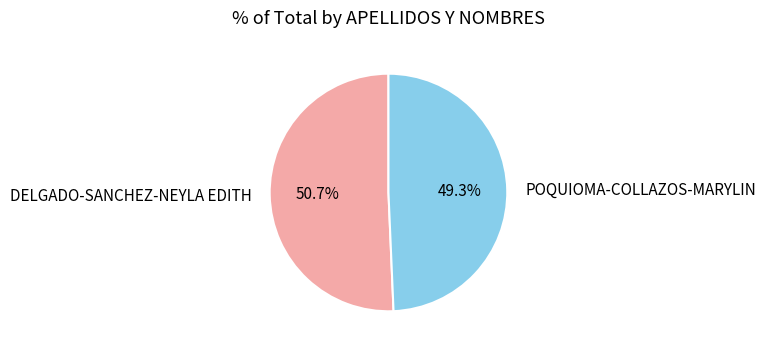

Is the sum of DELGADO-SANCHEZ-NEYLA EDITH and POQUIOMA-COLLAZOS-MARYLIN greater than half?

Yes